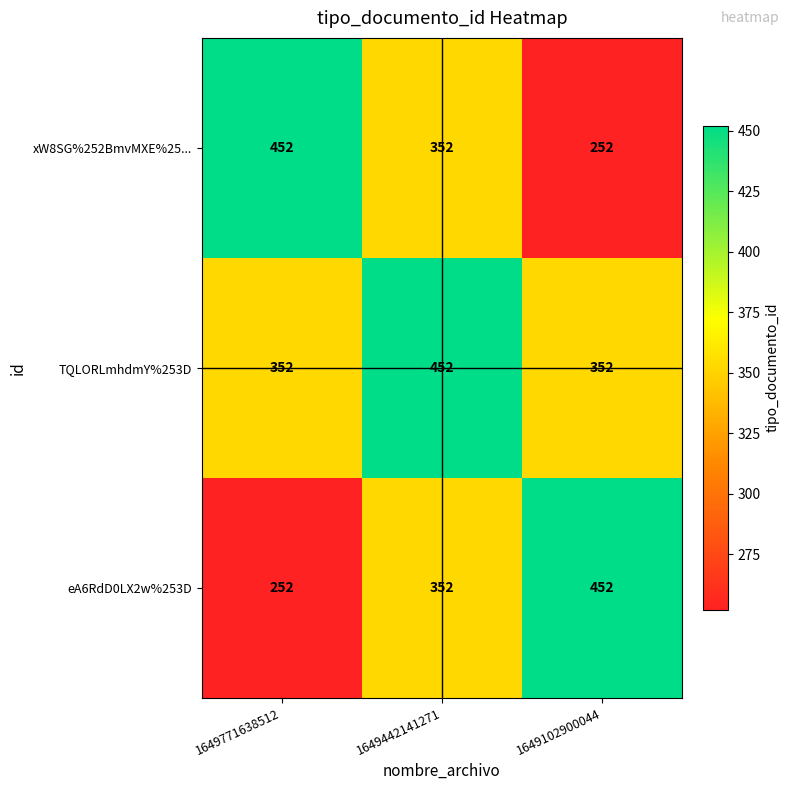

What is the smallest value displayed?

252